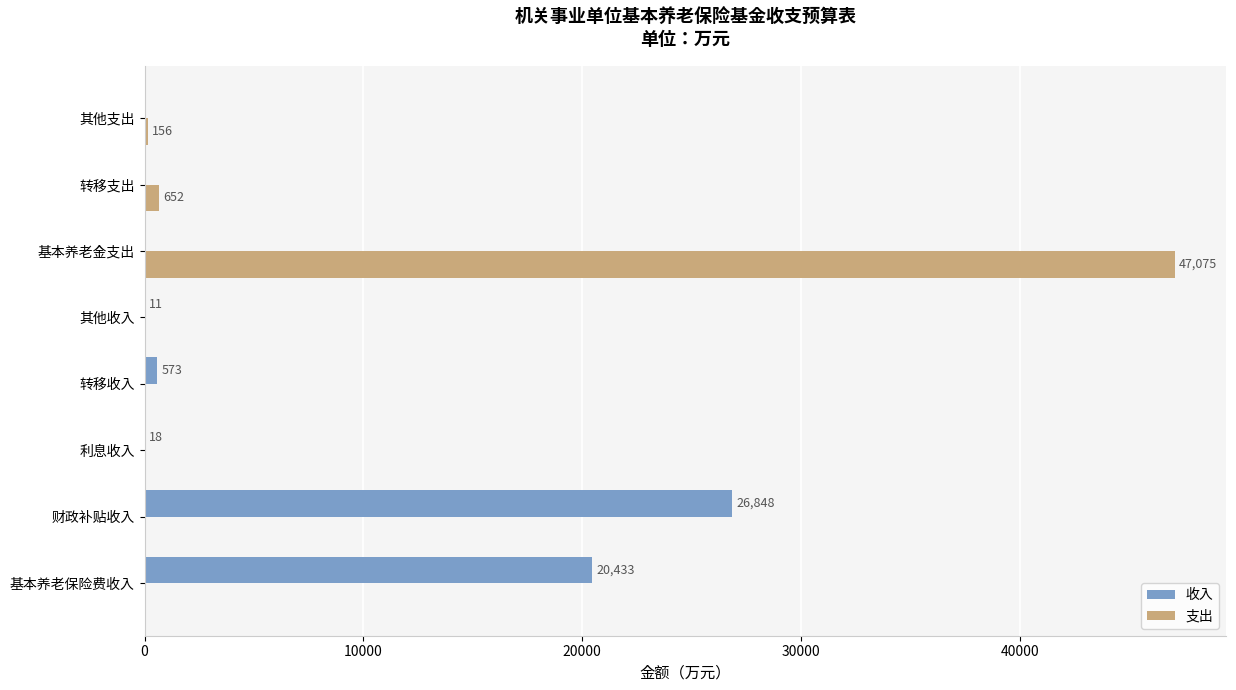

What is the sum of the 支出 values at 基本养老金支出 and 基本养老保险费收入?

47075